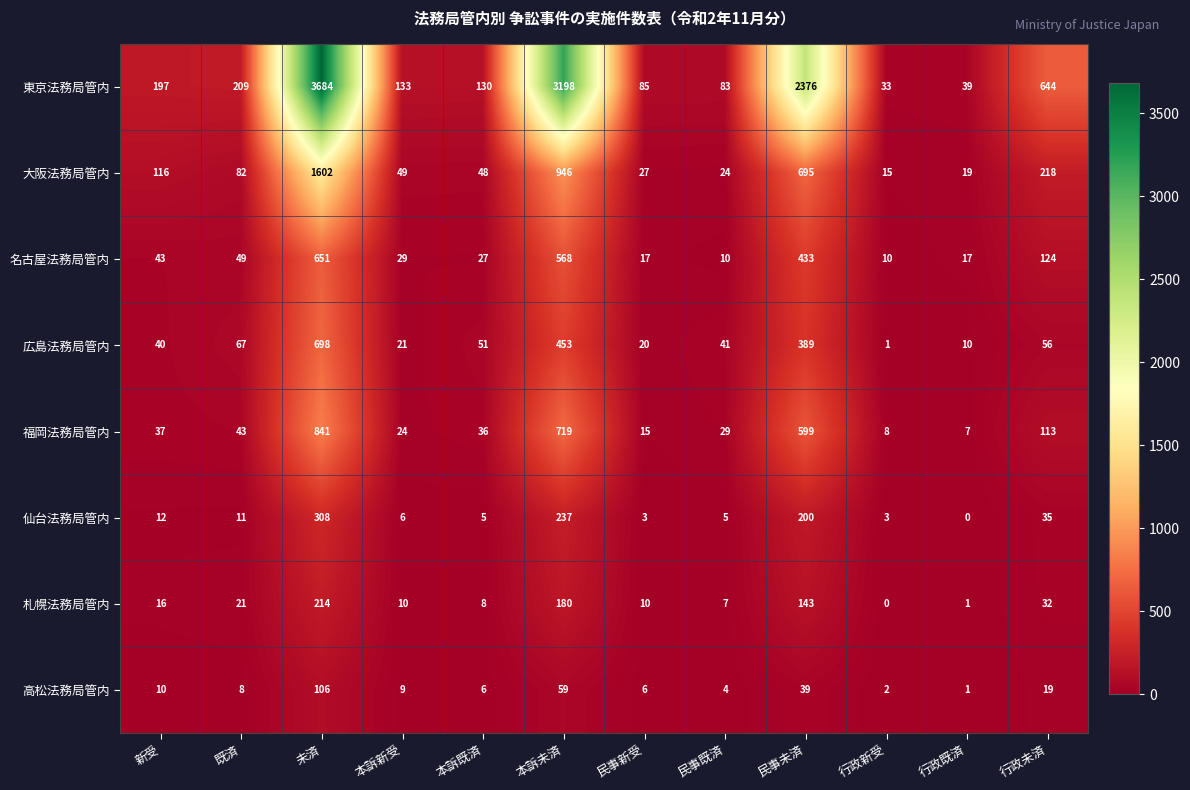

Which label corresponds to the largest value in the chart?

未済